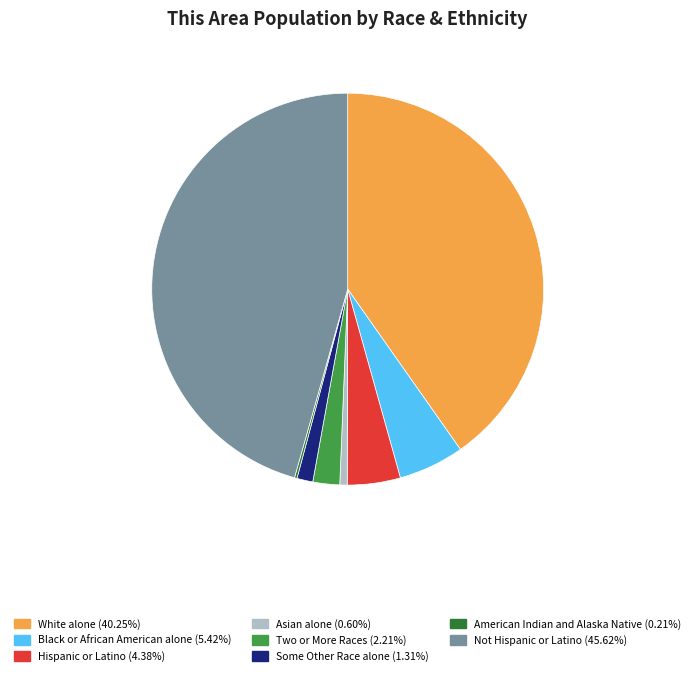

Is there any slice that represents more than half of the pie?

No